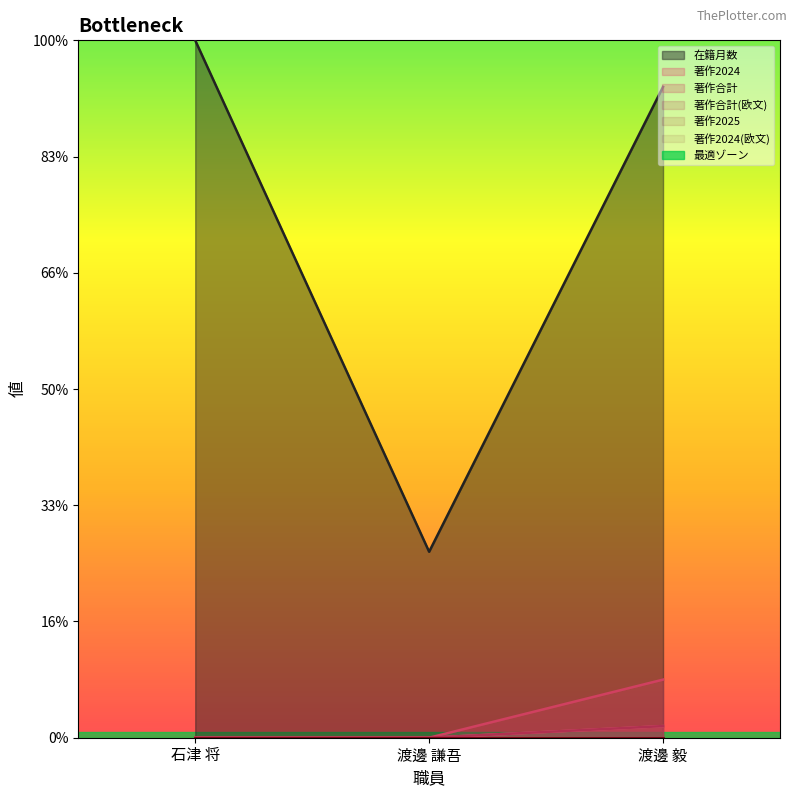

The value of 著作合計(欧文) at 渡邊 謙吾 is 0. True or false?

True